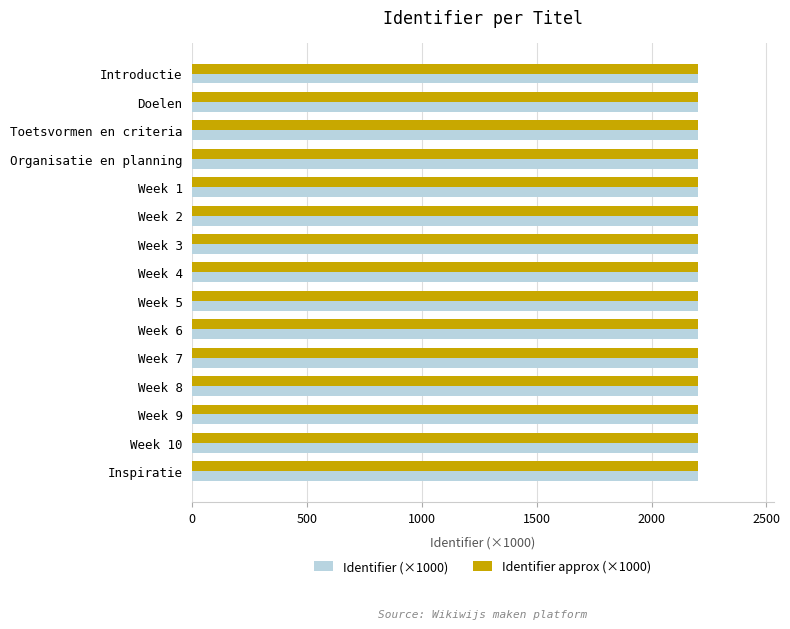

Is it true that Identifier approx (×1000) equals 2200.2 at Inspiratie?

True